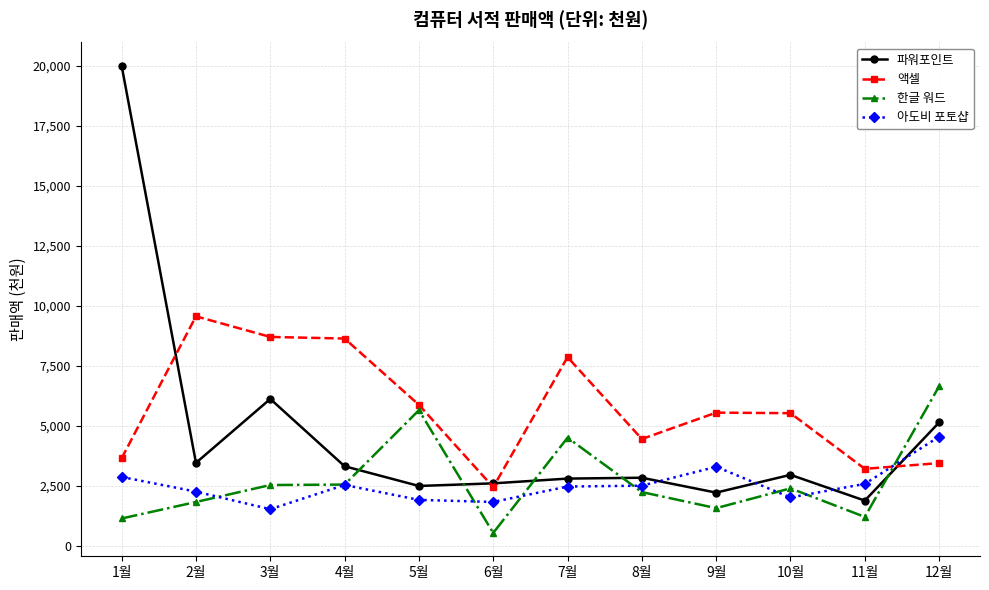

How many lines are shown in the chart?

4